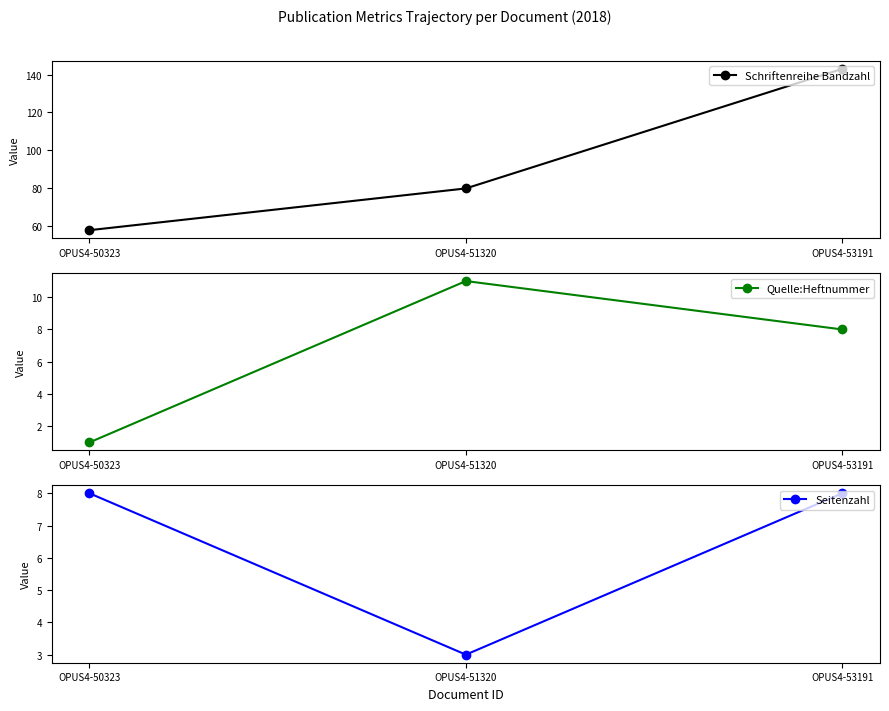

What is the lowest value of the Seitenzahl series?

3